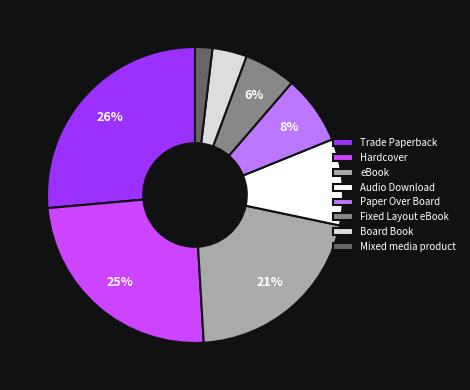

To the nearest percent, what is the difference between the Mixed media product and Fixed Layout eBook slice percentages?

4%